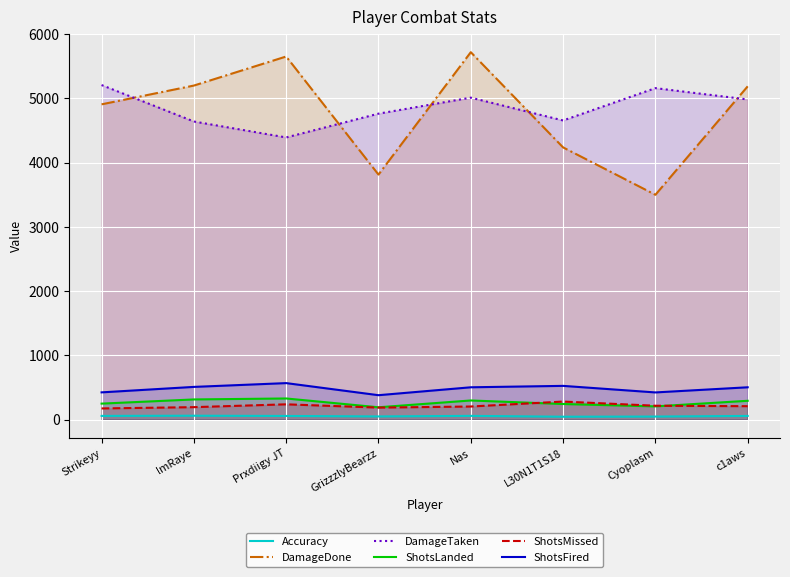

Which label corresponds to the largest value in the chart?

Nas